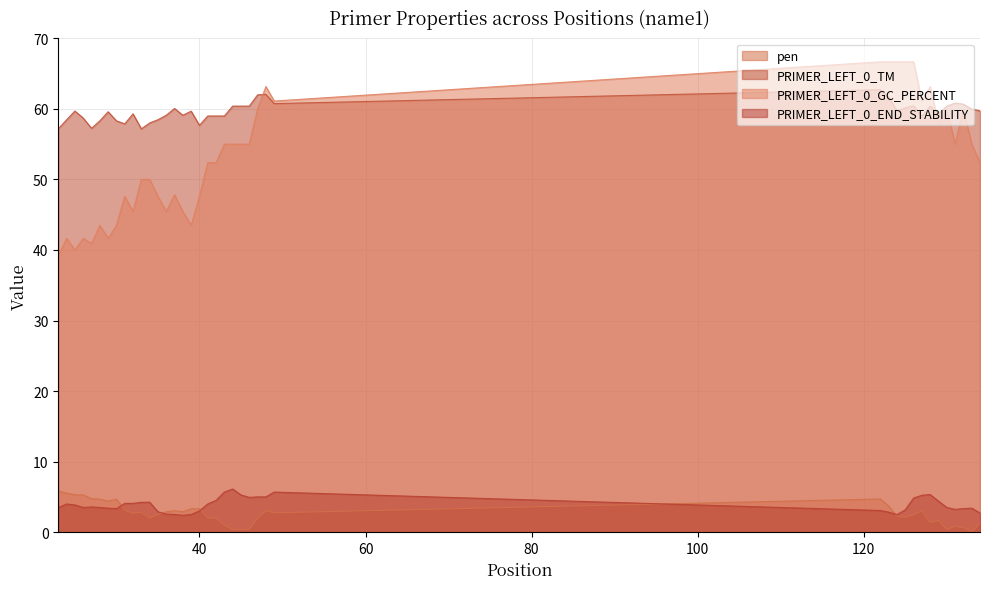

How many values in the PRIMER_LEFT_0_GC_PERCENT series are below 52?

18